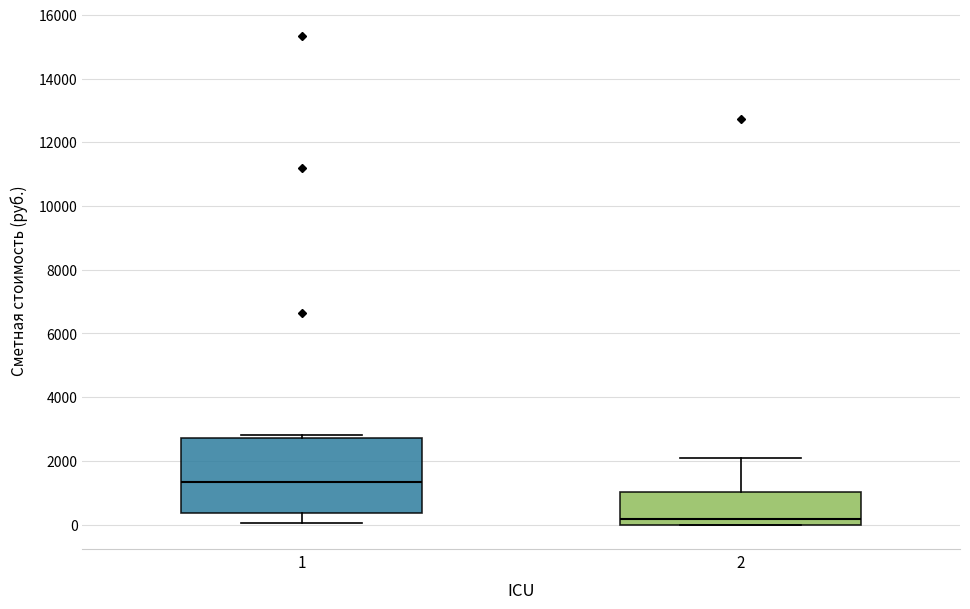

Reading left to right, read every box against the y-axis: the position of its median line, the range the box covers, and the ends of its whiskers. The values are not printed on the chart, so give them approximately, as read against the axis.

1: median 1400, box 400 to 2800, whiskers 0 to 2800 (just above the box's upper edge)
2: median 200, box 0 to 1000, whiskers 0 to 2200